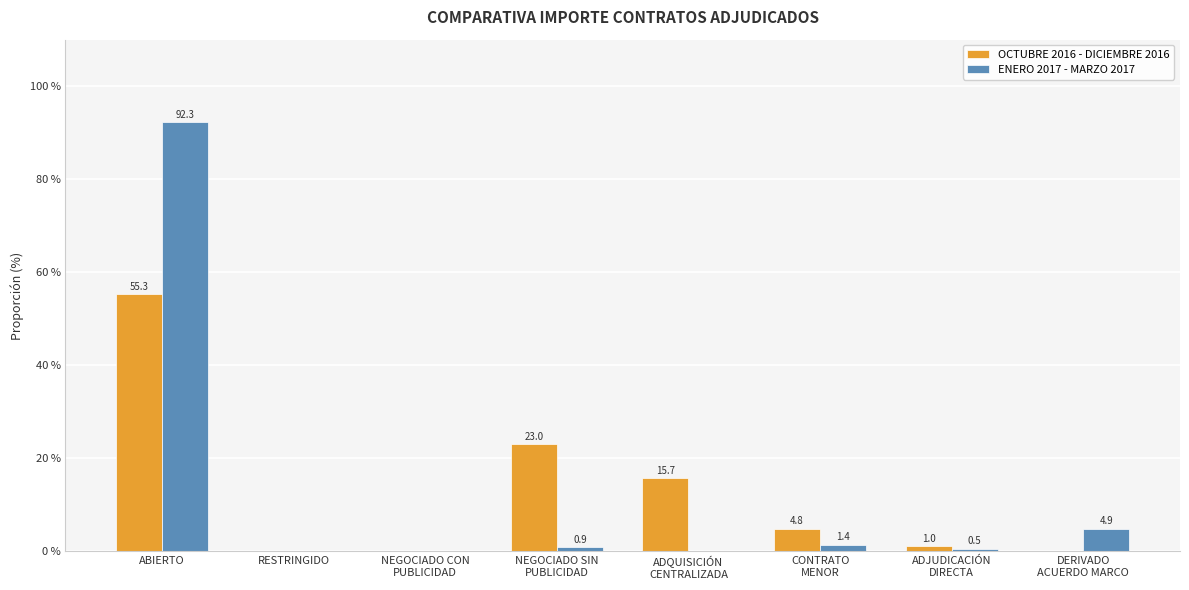

What is the sum of all OCTUBRE 2016 - DICIEMBRE 2016 values?

100.0